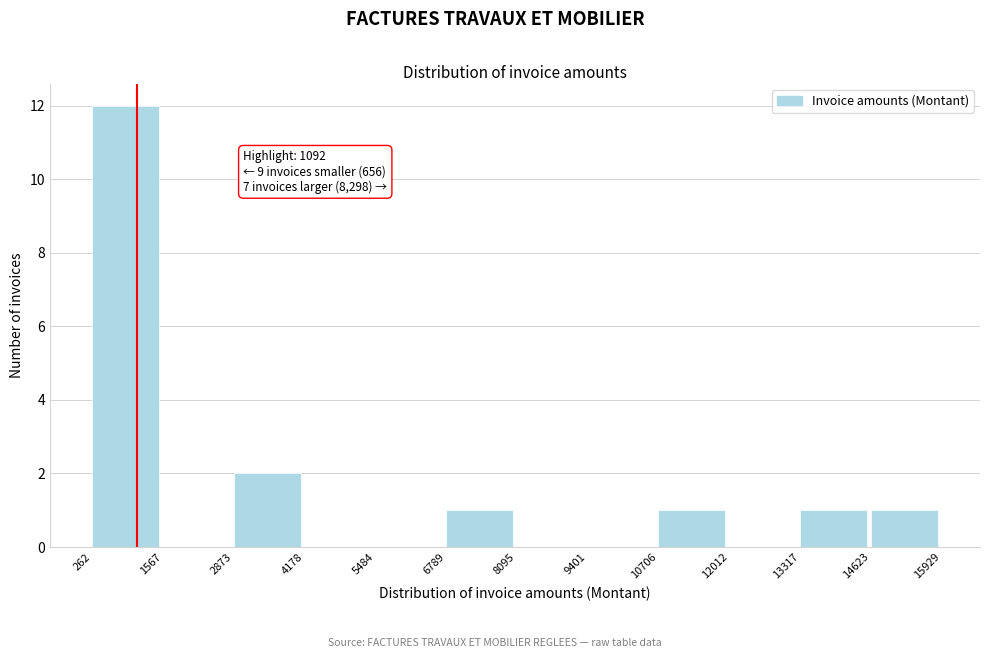

Over which range of the x-axis is the bar tallest?

262 to 1567